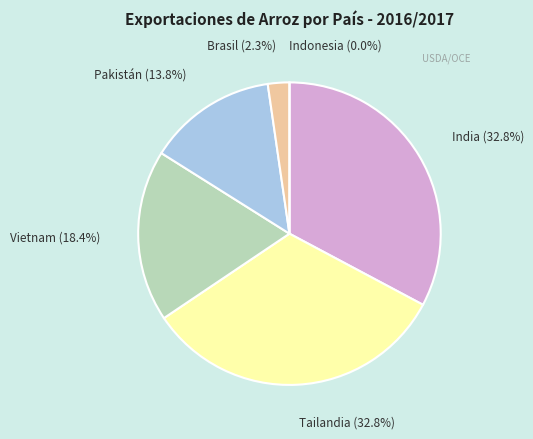

Does Vietnam account for over 50% of the chart?

No